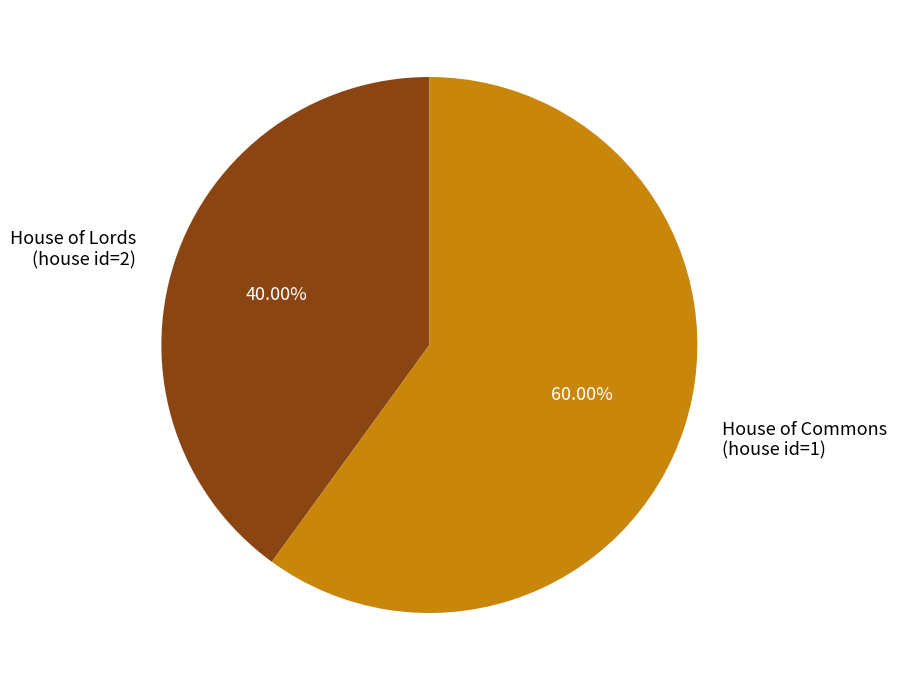

Is the sum of House of Commons (house id=1) and House of Lords (house id=2) greater than half?

Yes